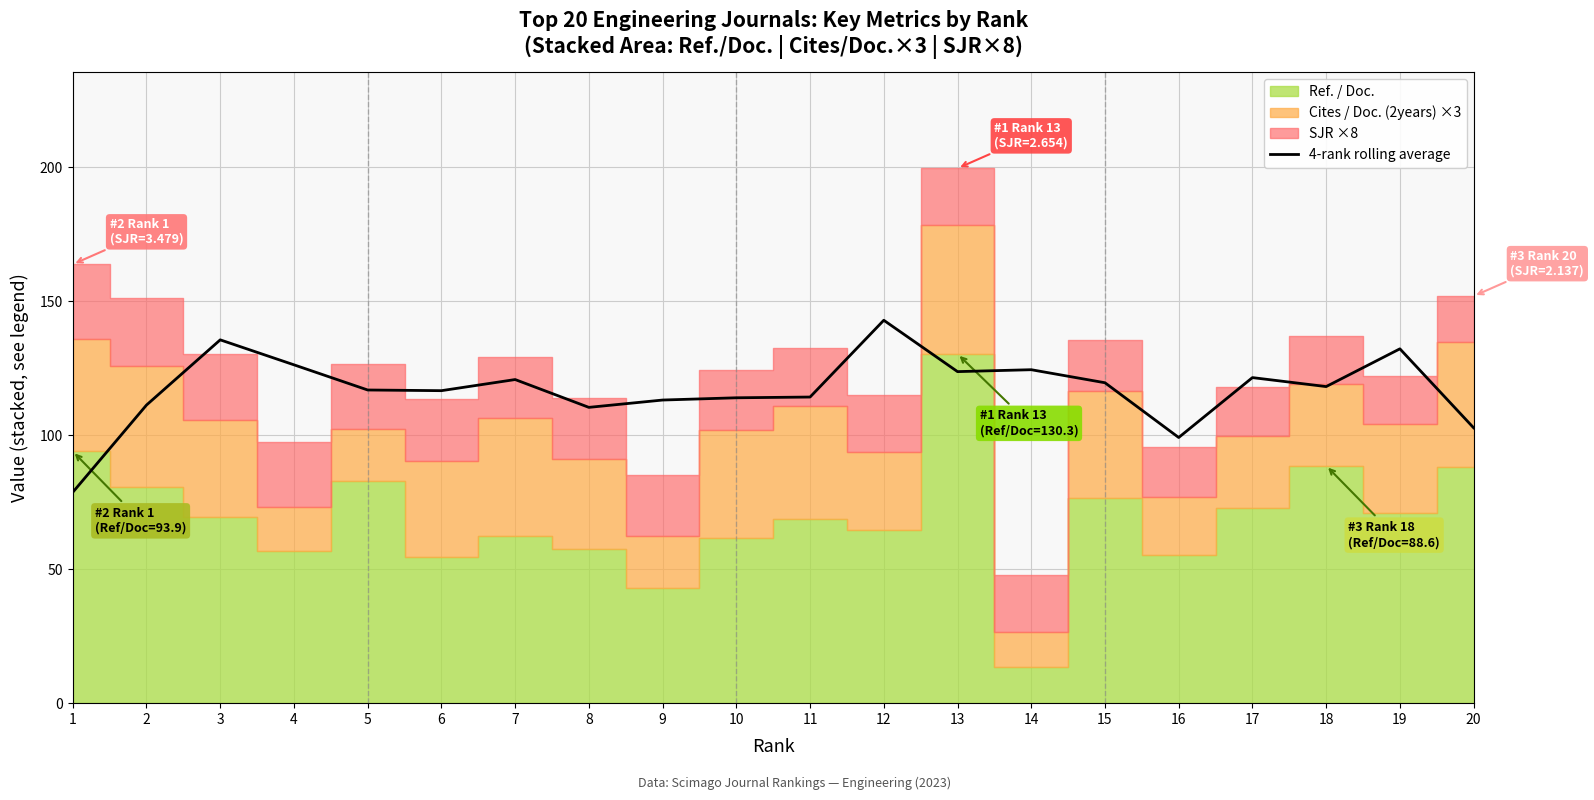

Where does the data first go above 118?

3